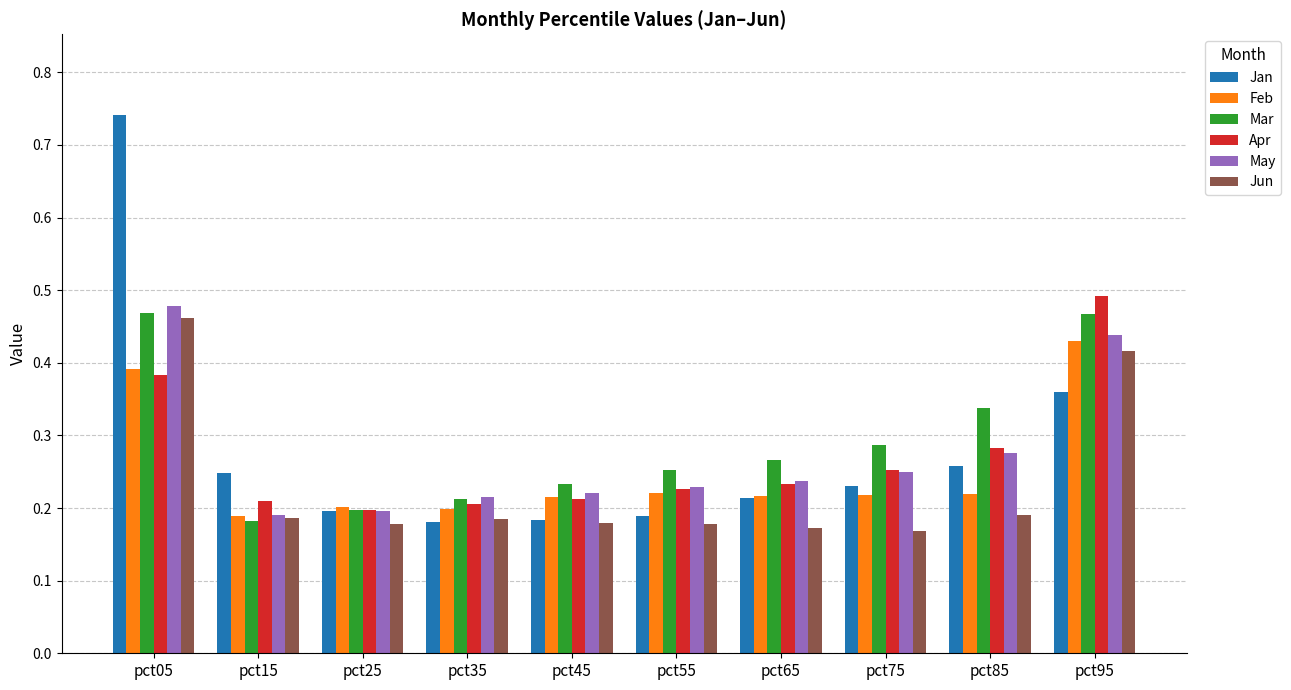

Count the May values in the range 0 to 1.

10